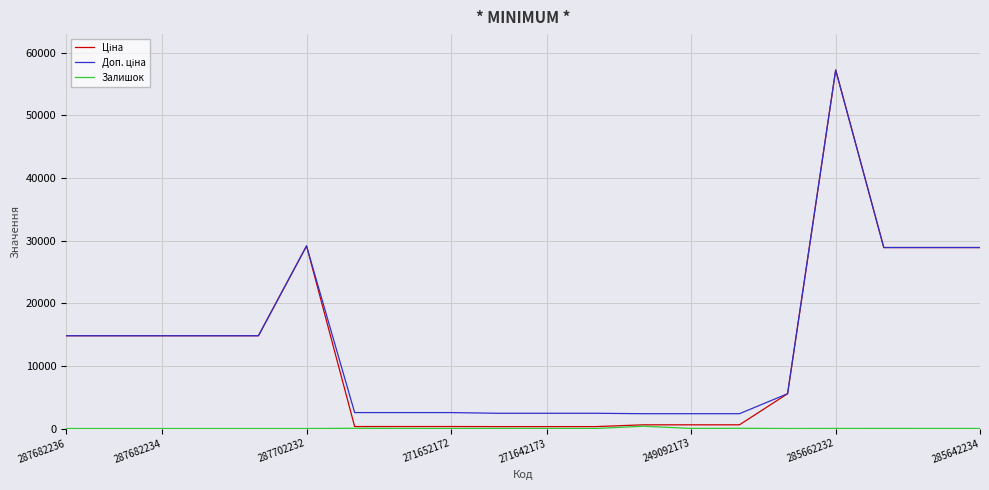

What is the greatest value displayed?

57258.0